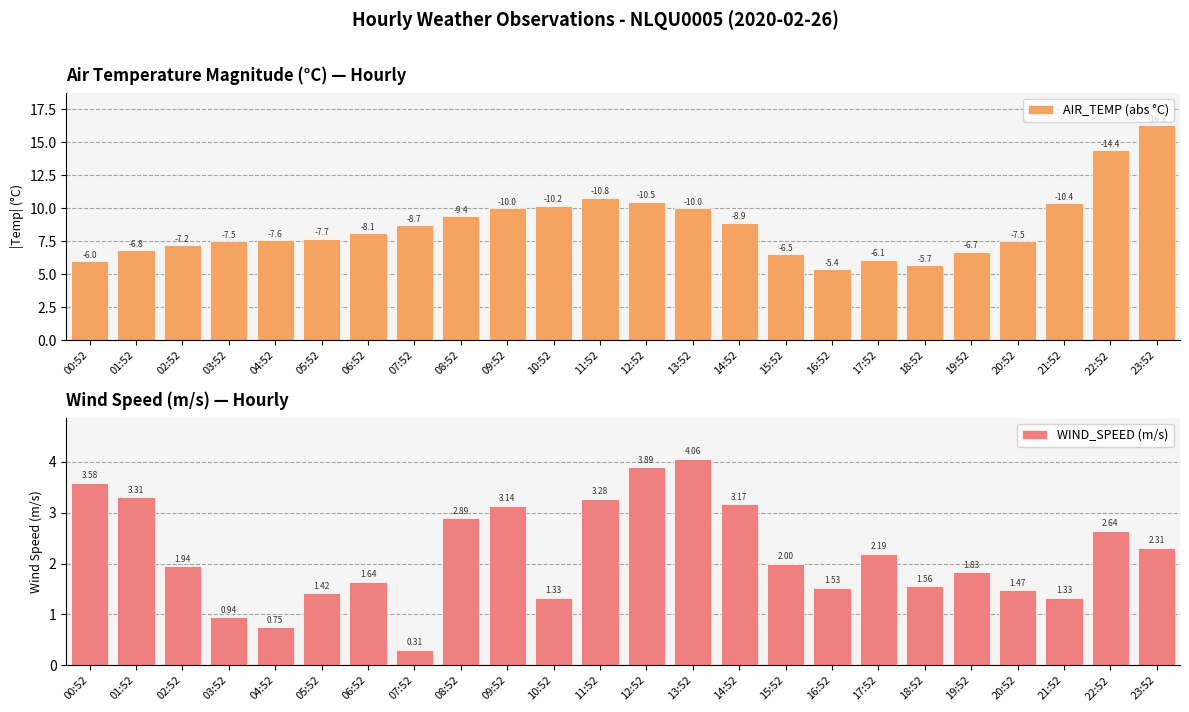

Reading left to right, list all the values displayed in this chart.

AIR_TEMP (abs °C): 00:52=6.0	01:52=6.8	02:52=7.2	03:52=7.5	04:52=7.6	05:52=7.7	06:52=8.1	07:52=8.7	08:52=9.4	09:52=10.0	10:52=10.2	11:52=10.8	12:52=10.5	13:52=10.0	14:52=8.9	15:52=6.5	16:52=5.4	17:52=6.1	18:52=5.7	19:52=6.7	20:52=7.5	21:52=10.4	22:52=14.4	23:52=16.3
WIND_SPEED (m/s): 00:52=3.6	01:52=3.3	02:52=1.9	03:52=0.9	04:52=0.8	05:52=1.4	06:52=1.6	07:52=0.3	08:52=2.9	09:52=3.1	10:52=1.3	11:52=3.3	12:52=3.9	13:52=4.1	14:52=3.2	15:52=2.0	16:52=1.5	17:52=2.2	18:52=1.6	19:52=1.8	20:52=1.5	21:52=1.3	22:52=2.6	23:52=2.3